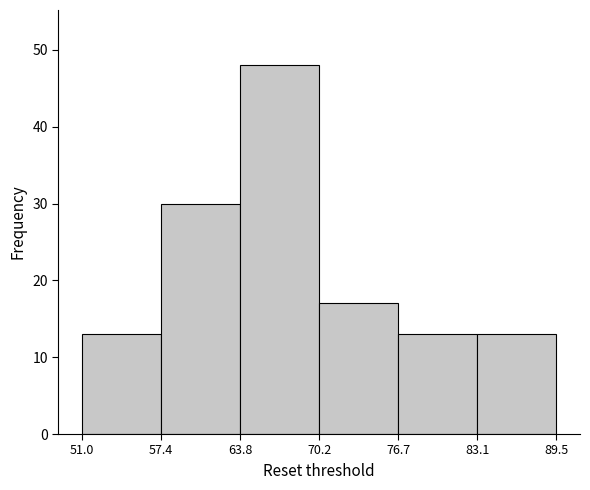

Which range on the x-axis has the tallest bar?

63.8 to 70.2